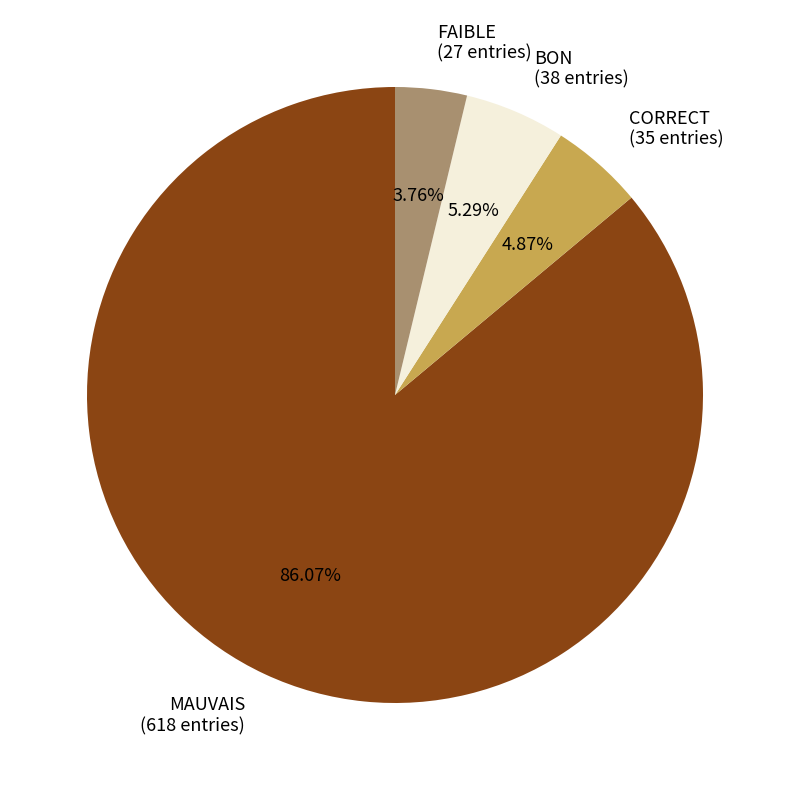

How many slices are in this pie chart?

4